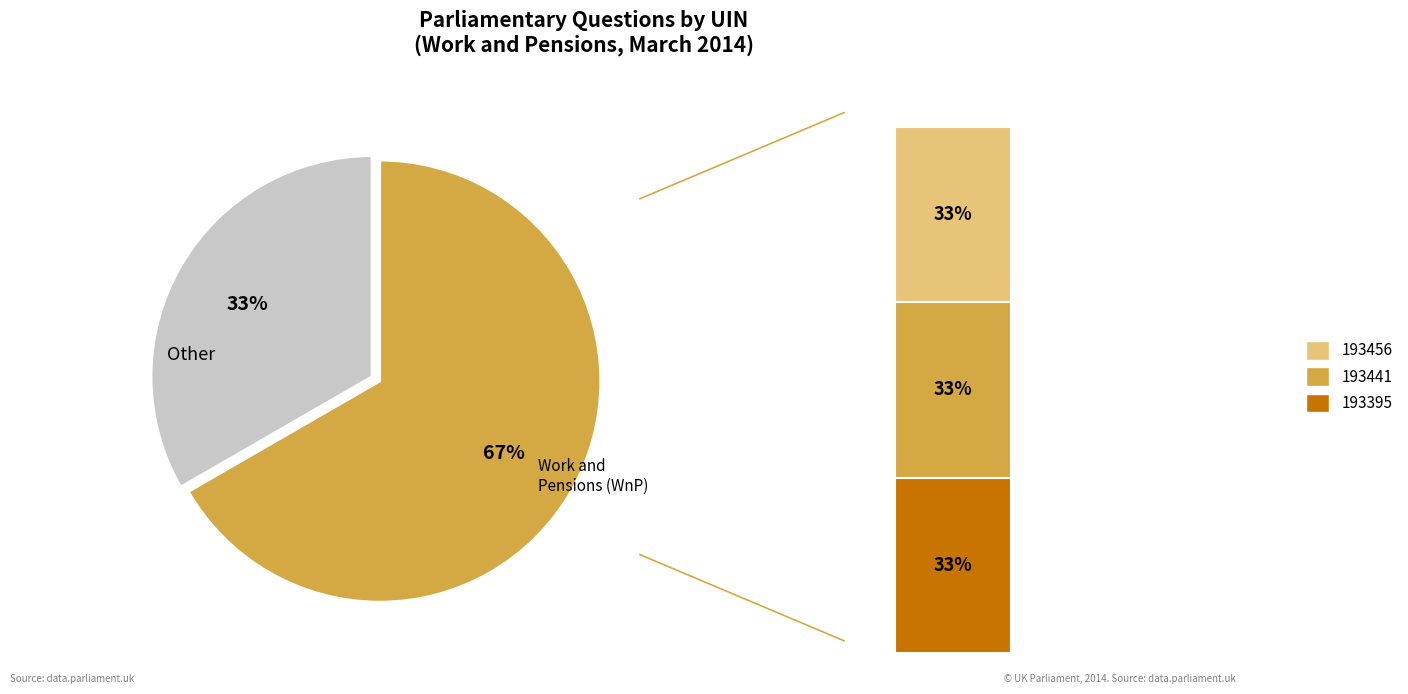

Rank the categories by value from highest to lowest.

193456, 193441, 193395